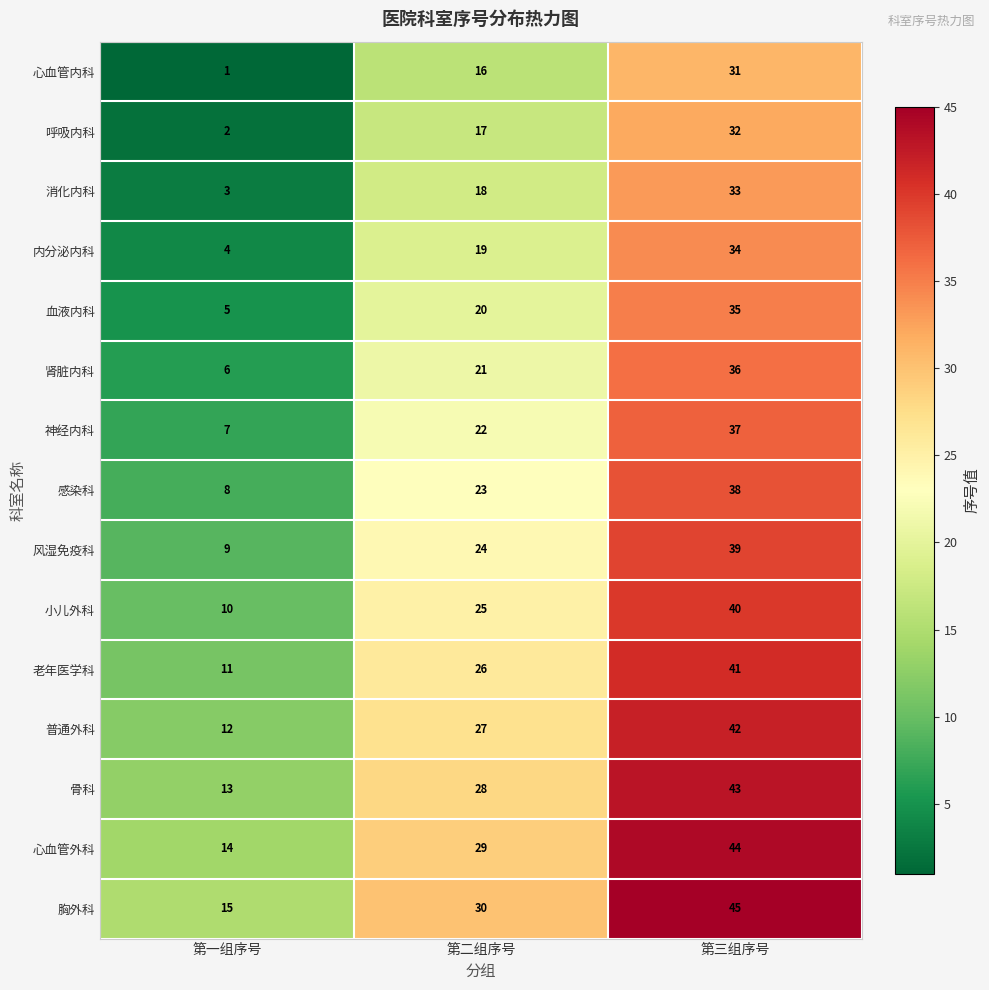

How many distinct data groups are displayed?

15